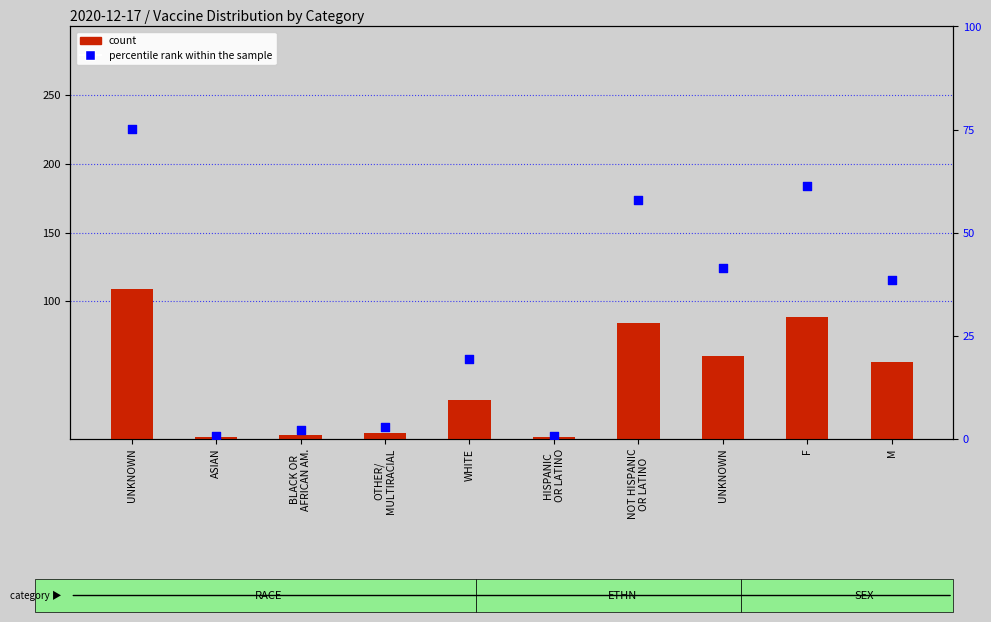

Which series has the largest total across all categories?

count